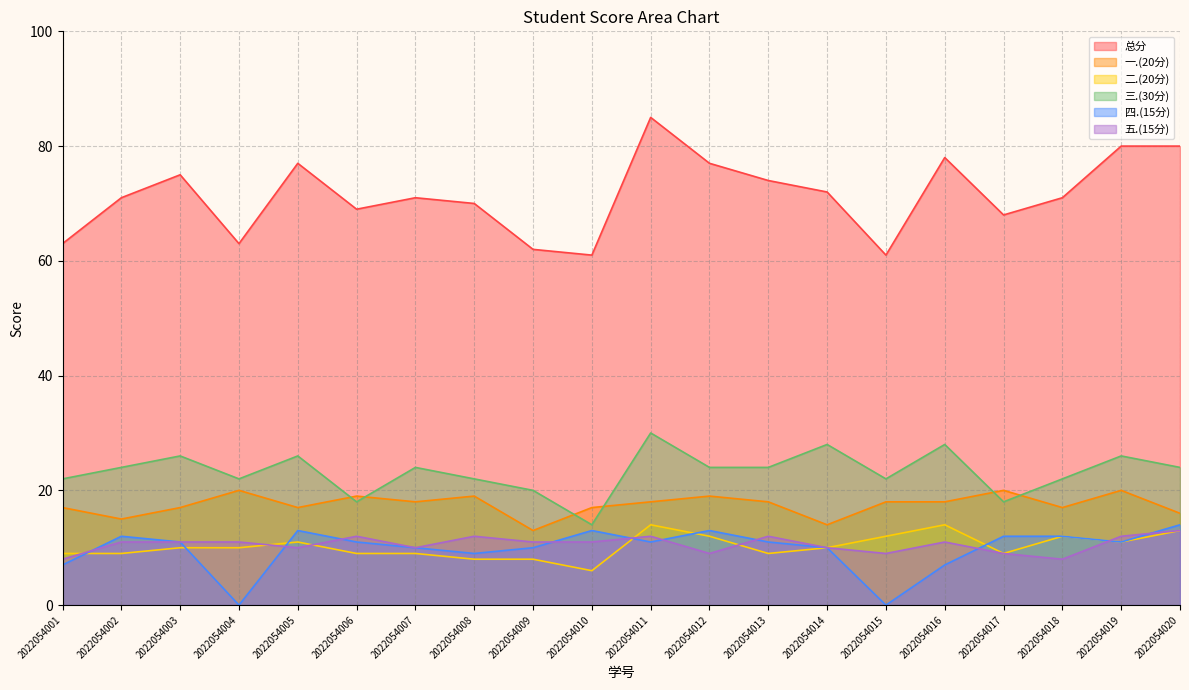

Reading left to right, extract all data points from this chart.

总分: 63	71	75	63	77	69	71	70	62	61	85	77	74	72	61	78	68	71	80	80
一.(20分): 17	15	17	20	17	19	18	19	13	17	18	19	18	14	18	18	20	17	20	16
二.(20分): 9	9	10	10	11	9	9	8	8	6	14	12	9	10	12	14	9	12	11	13
三.(30分): 22	24	26	22	26	18	24	22	20	14	30	24	24	28	22	28	18	22	26	24
四.(15分): 7	12	11	0	13	11	10	9	10	13	11	13	11	10	0	7	12	12	11	14
五.(15分): 8	11	11	11	10	12	10	12	11	11	12	9	12	10	9	11	9	8	12	13